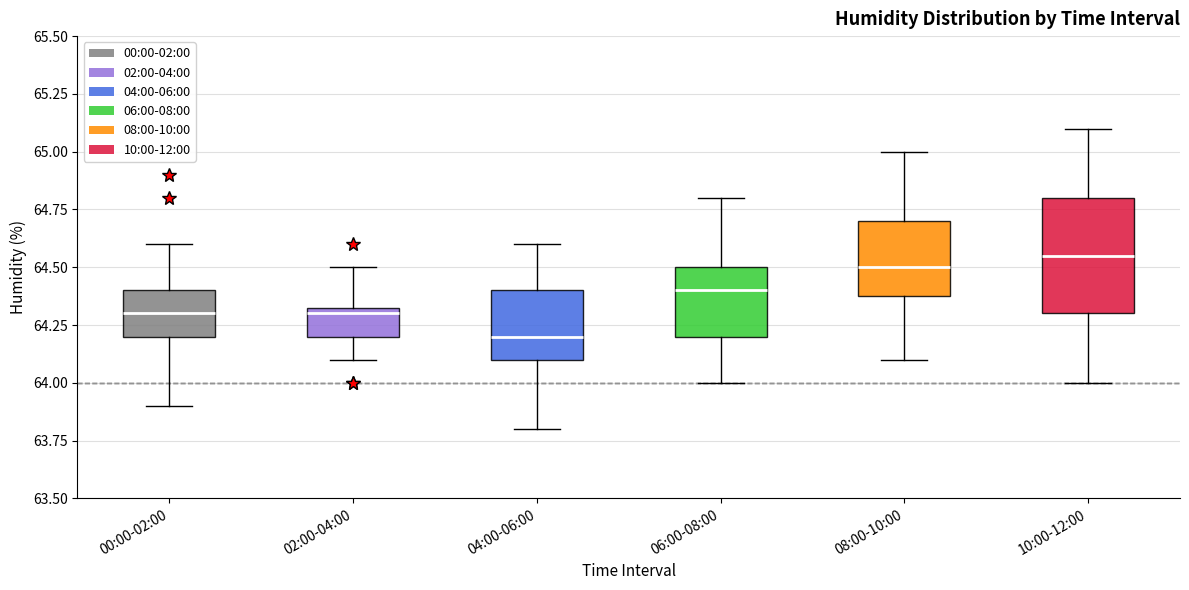

Which box is the tallest, from its lower edge to its upper edge?

10:00-12:00